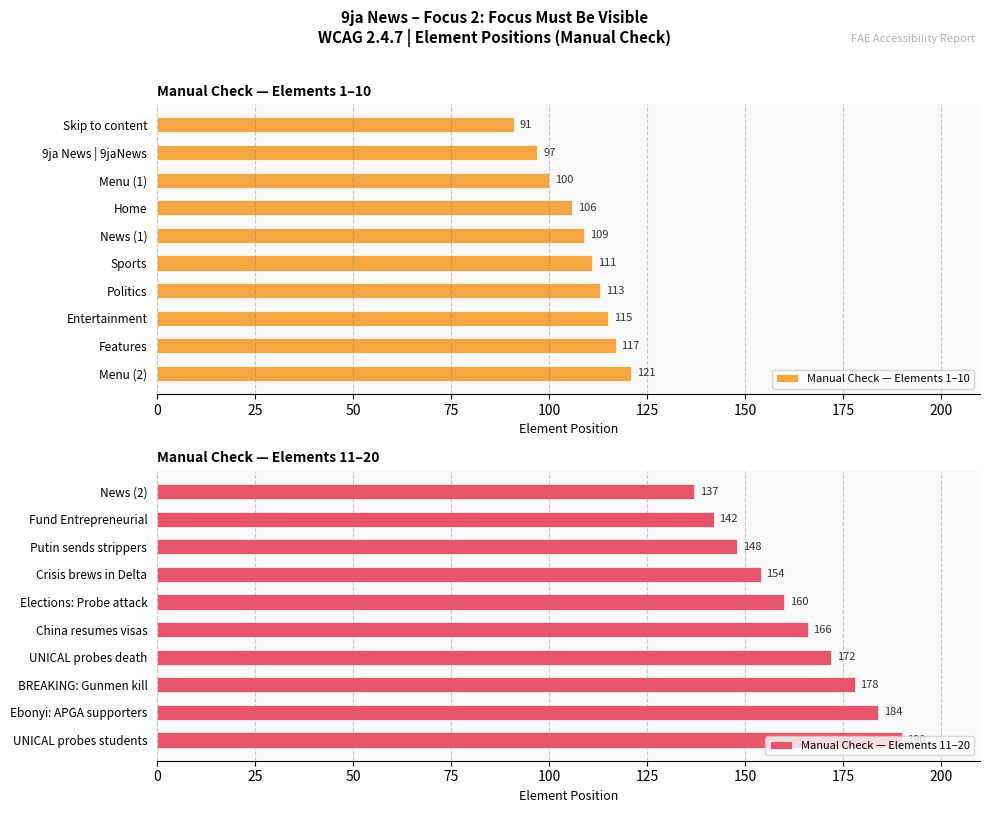

What is the difference between the Manual Check — Elements 11–20 values at Fund Entrepreneurial and Crisis brews in Delta?

12